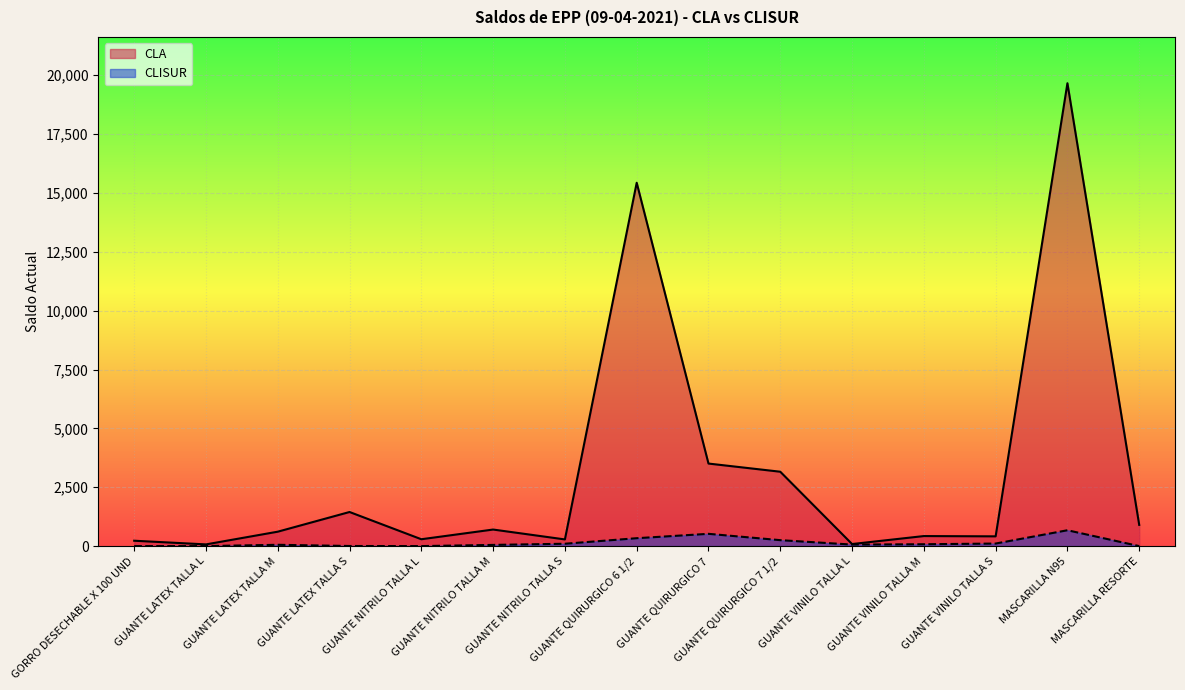

At which label does CLA reach its minimum?

GUANTE LATEX TALLA L